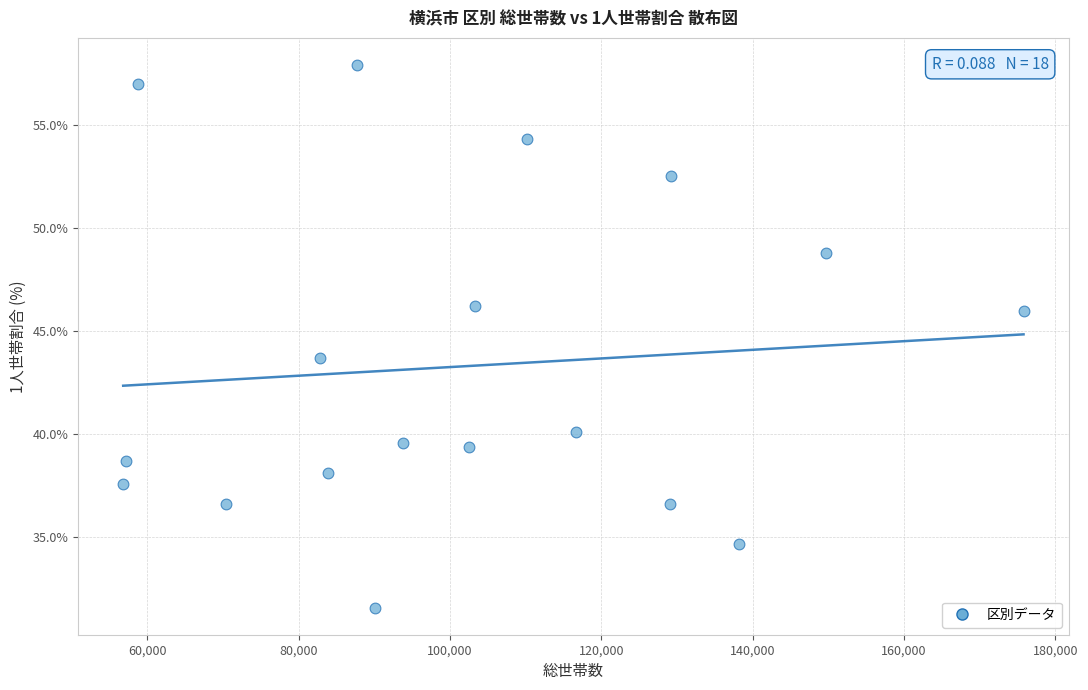

What is the range of X values (max minus min)?

118992.0